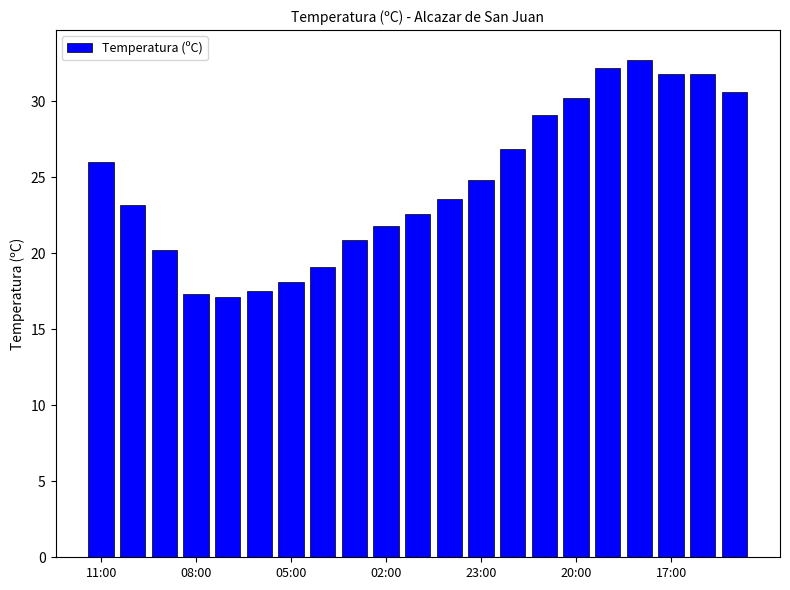

What is the smallest value displayed?

17.1